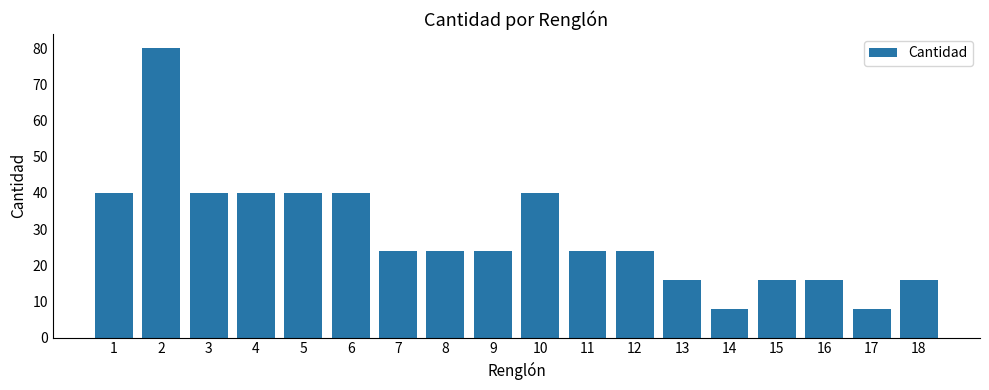

How many series are shown in this chart?

1